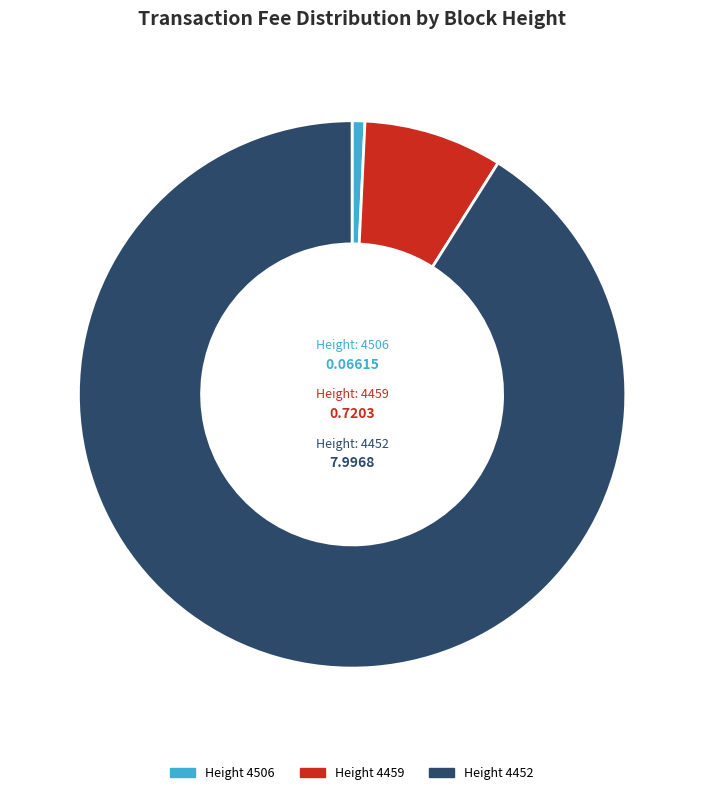

Between Height 4506 and Height 4452, which is larger?

Height 4452